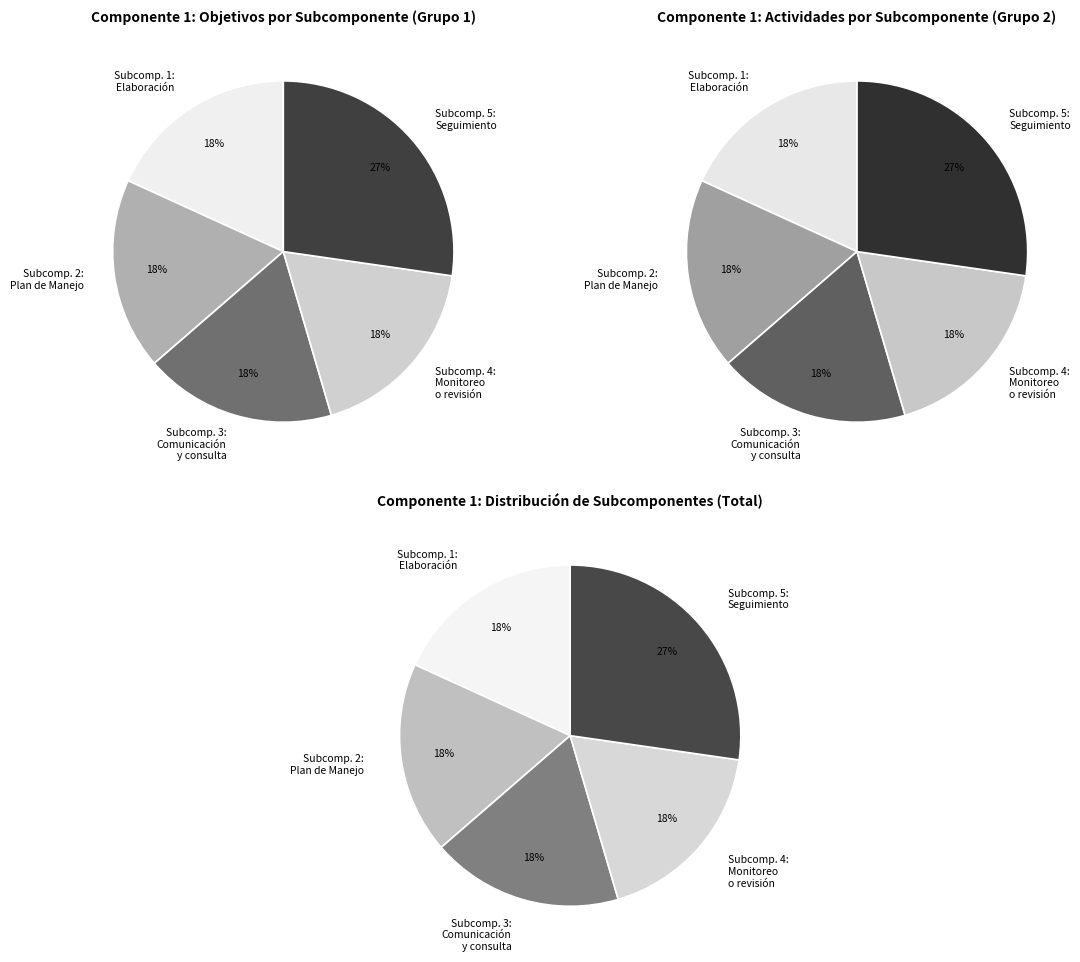

Which category has the smallest portion of the pie?

Subcomponente 1: Elaboración